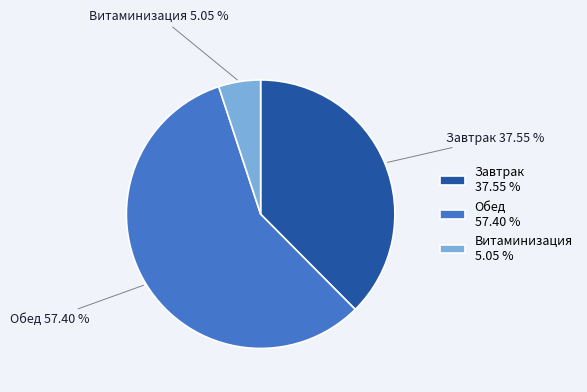

Which slice represents more than half of the pie?

Обед